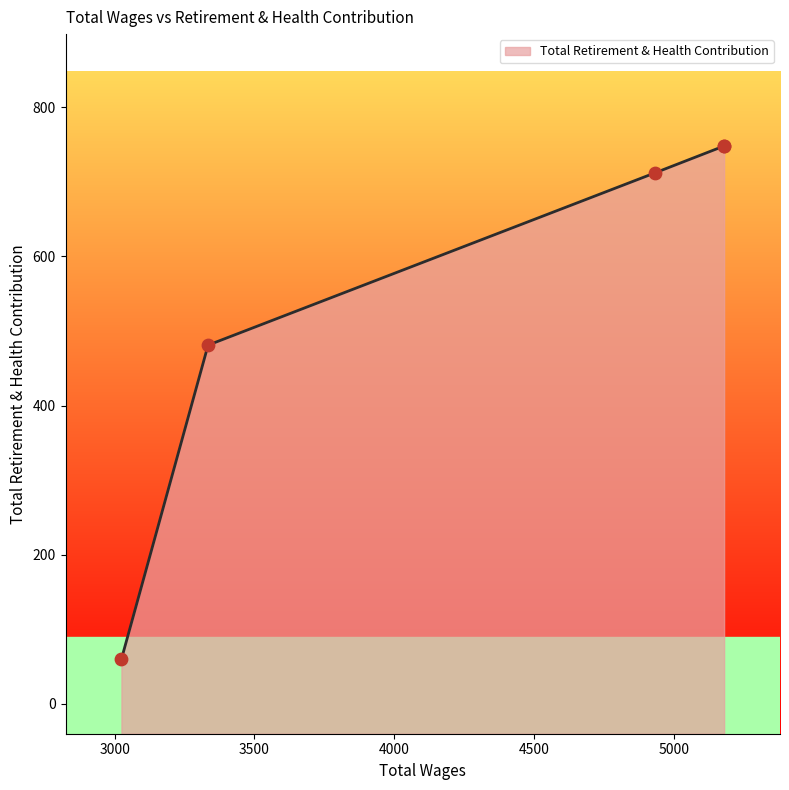

Approximately how many times larger is the value at 5180.0 compared to 4933.0?

1.1